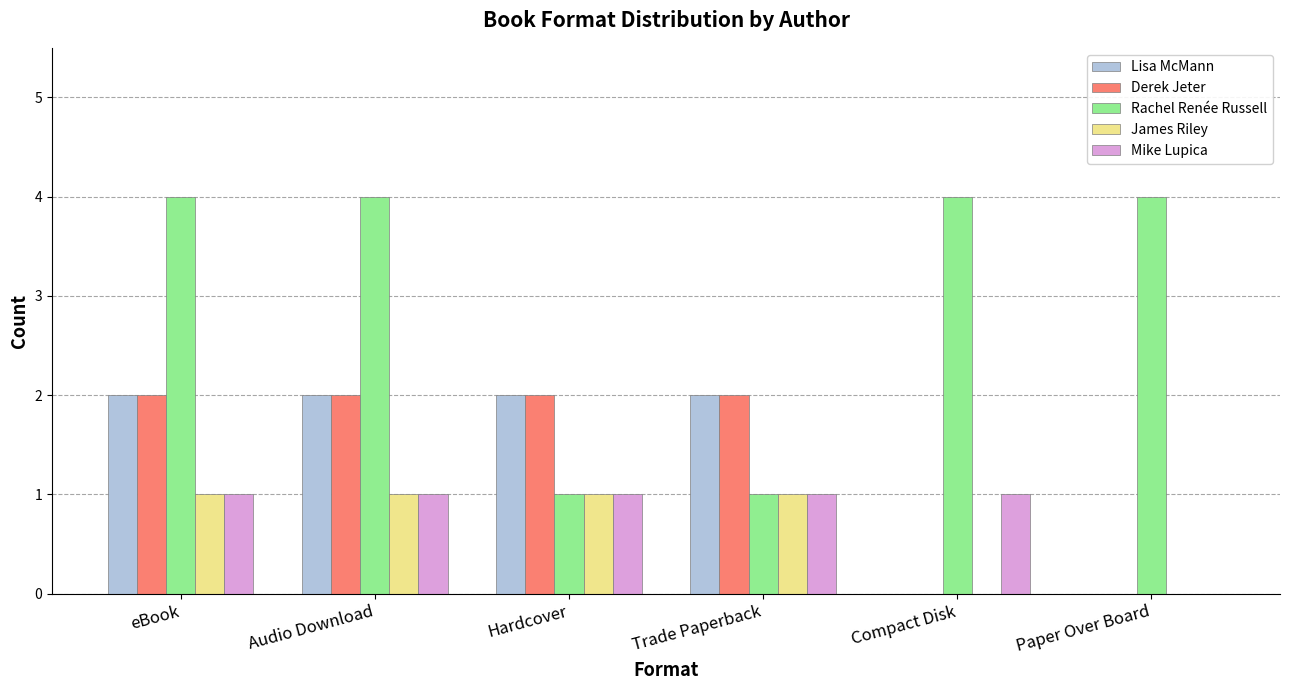

True or false: Lisa McMann has a value of 2 at Audio Download.

True